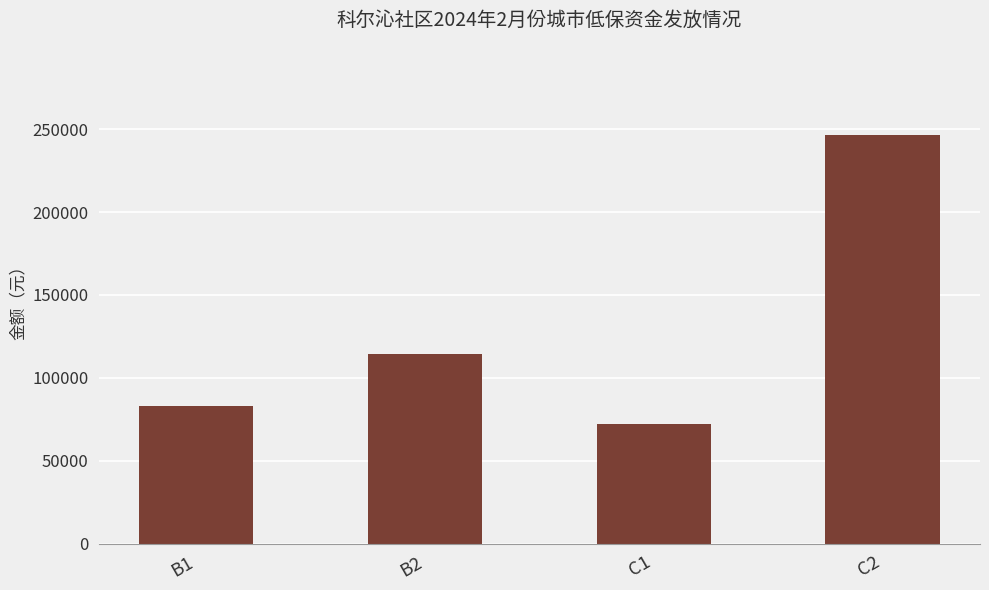

Reading right to left, transcribe all the data shown in this chart.

246240	71995	114700	83200